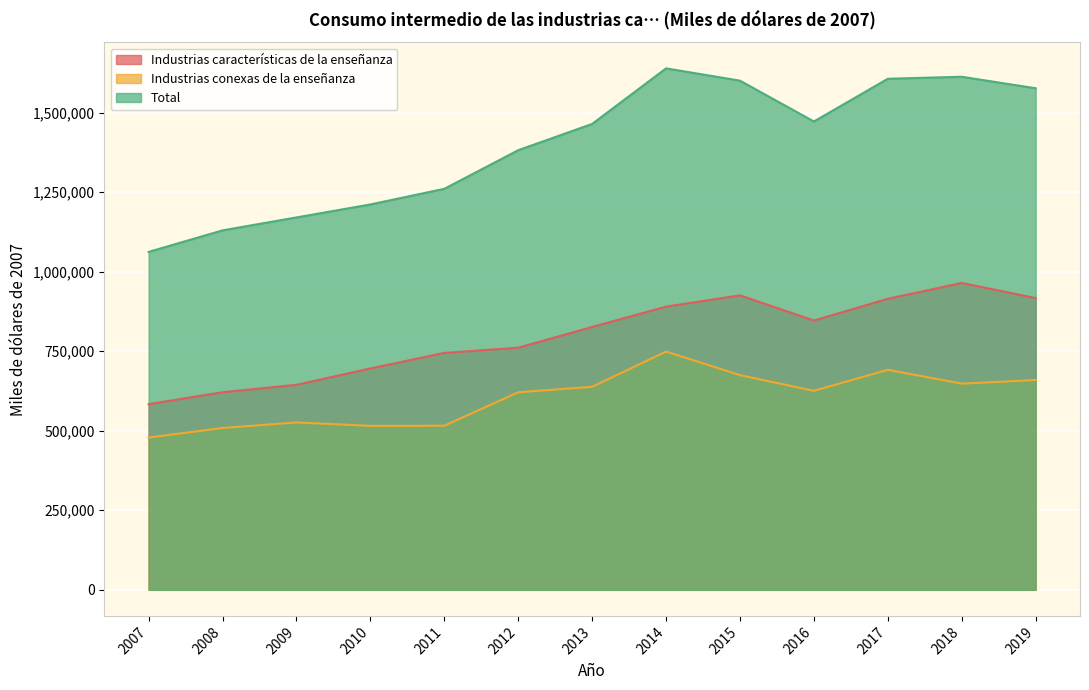

Count the number of data series in this chart.

3